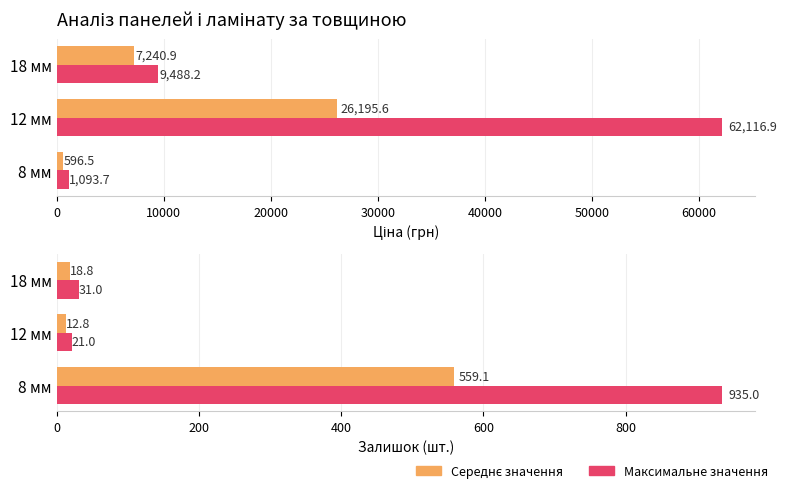

What is the average value of the Максимальне значення series?

329.0